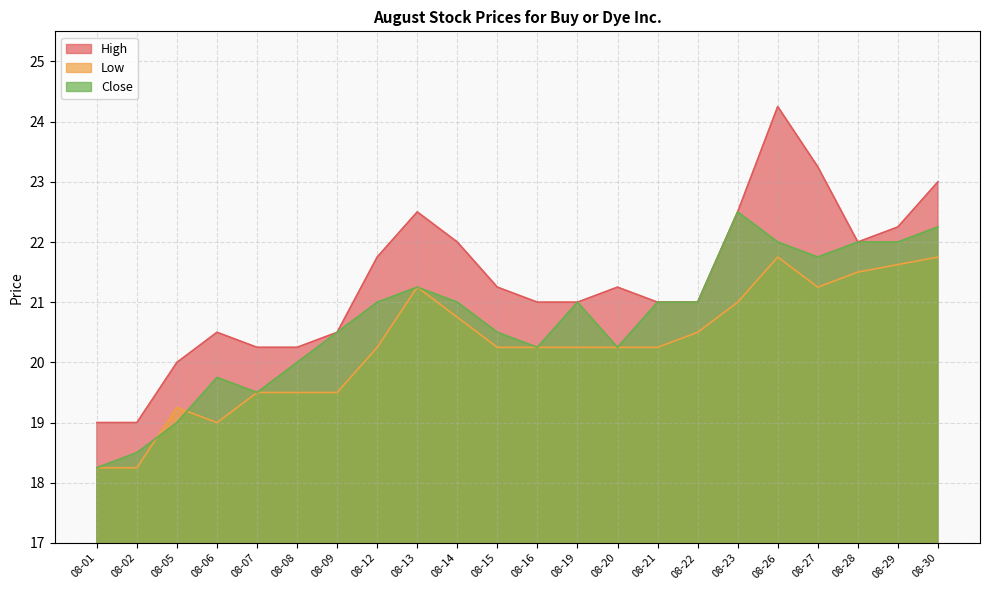

What is the difference between the second highest and second lowest values in the Close series?

3.8